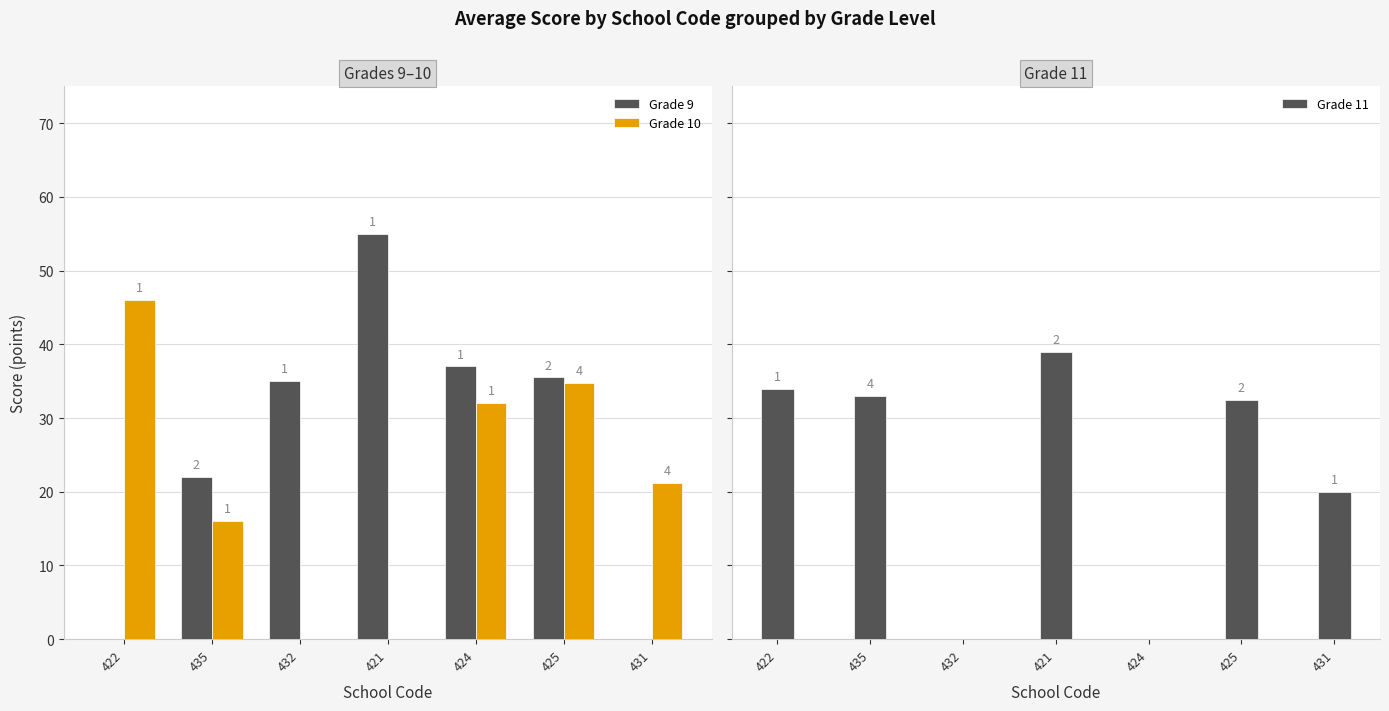

Between 421 and 432, which is larger?

421